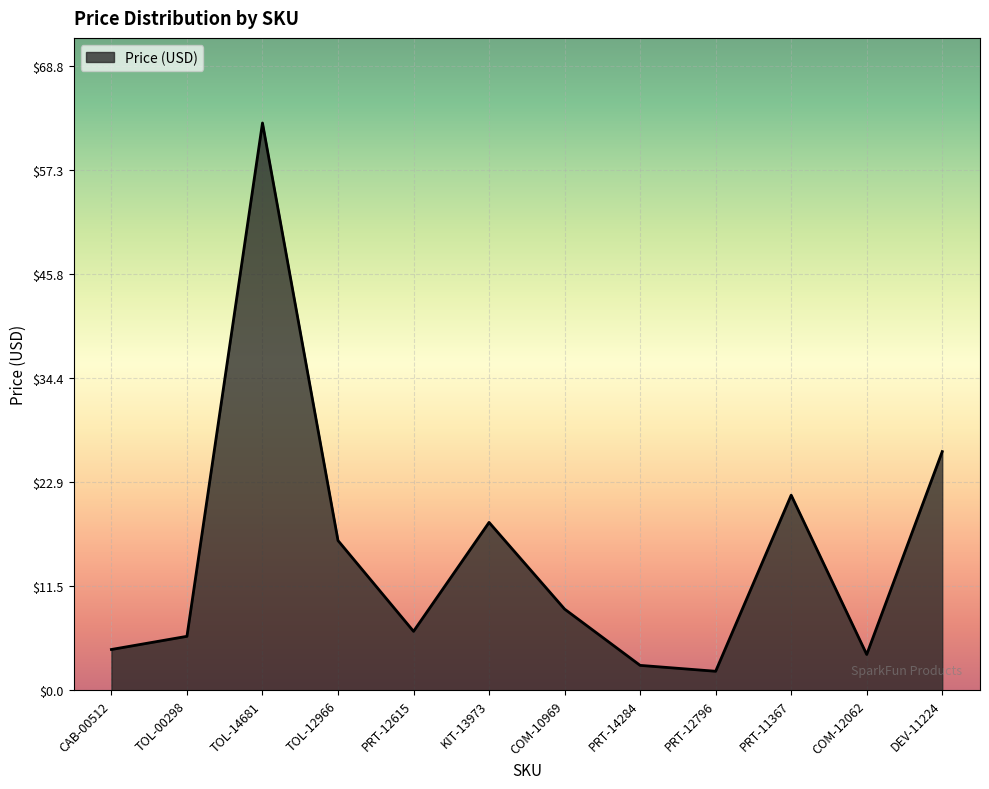

The value at PRT-12615 is 6.5. True or false?

True